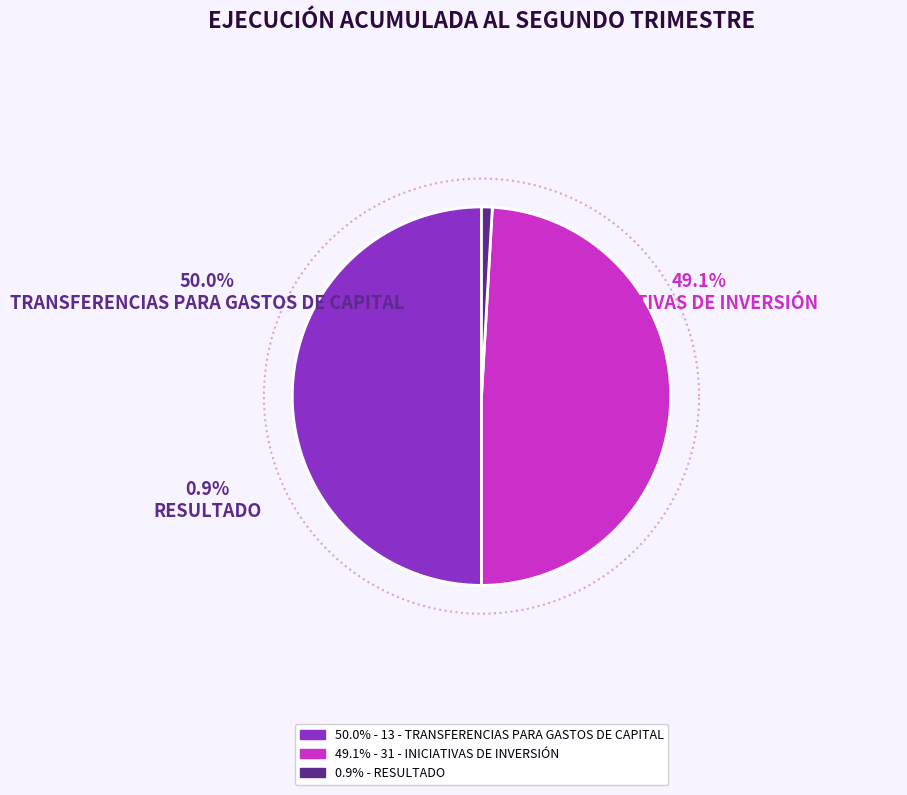

Is it true that 31 - INICIATIVAS DE INVERSIÓN is 49% of the pie?

True